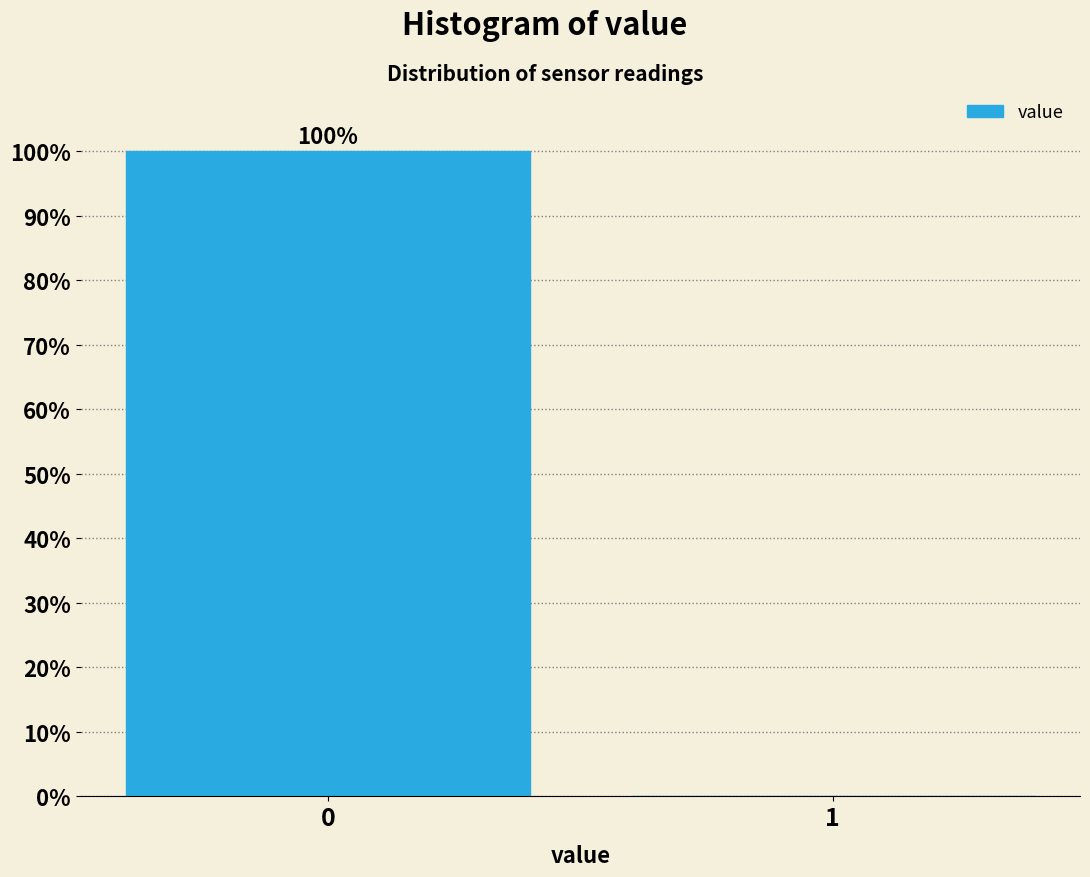

Reading left to right, what are all the values shown in this chart?

0=100	1=0